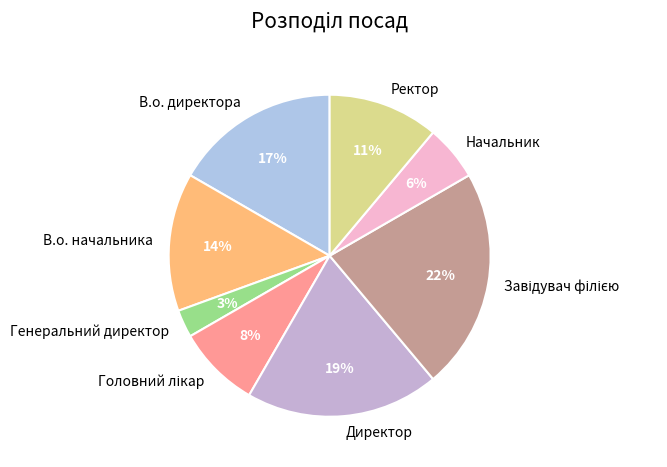

The Ректор slice represents 11% of the pie. True or false?

True